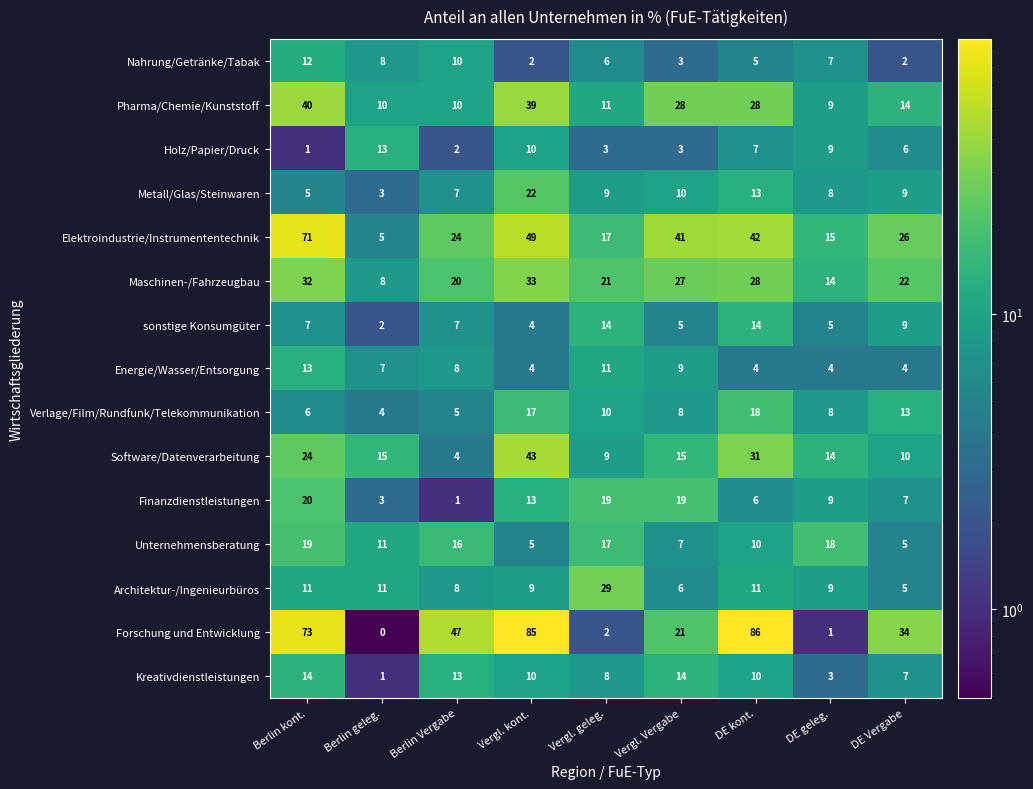

At which label does Finanzdienstleistungen reach its peak?

Berlin kont.